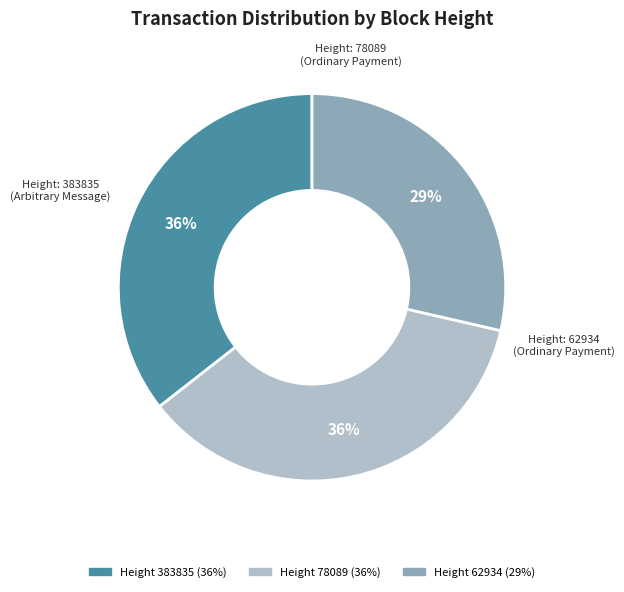

To the nearest percent, what is the difference between the largest and smallest slice percentages?

7%